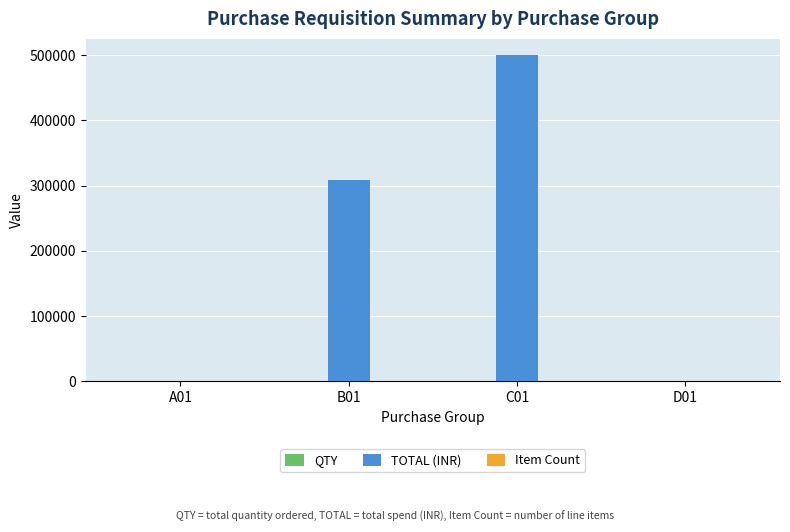

What is the average value of the TOTAL (INR) series?

202150